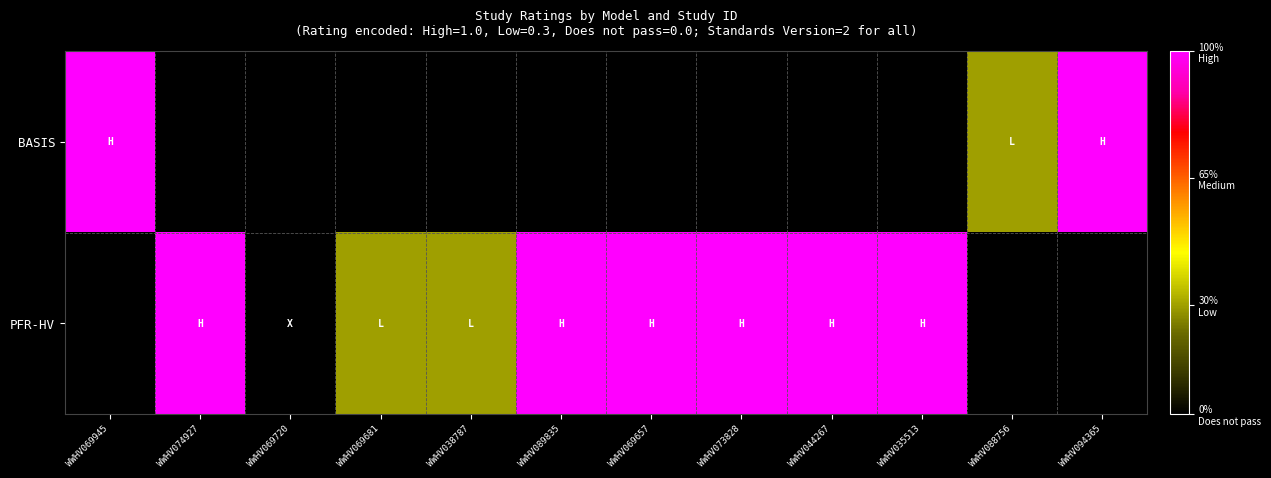

Which series has the widest spread of values?

BASIS